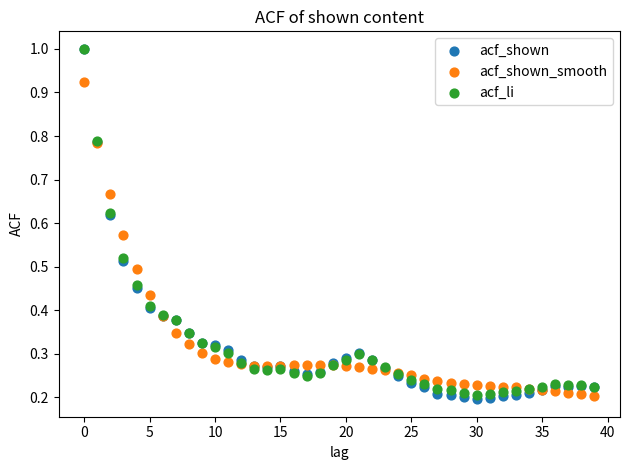

Which series contains the lowest Y value?

acf_shown